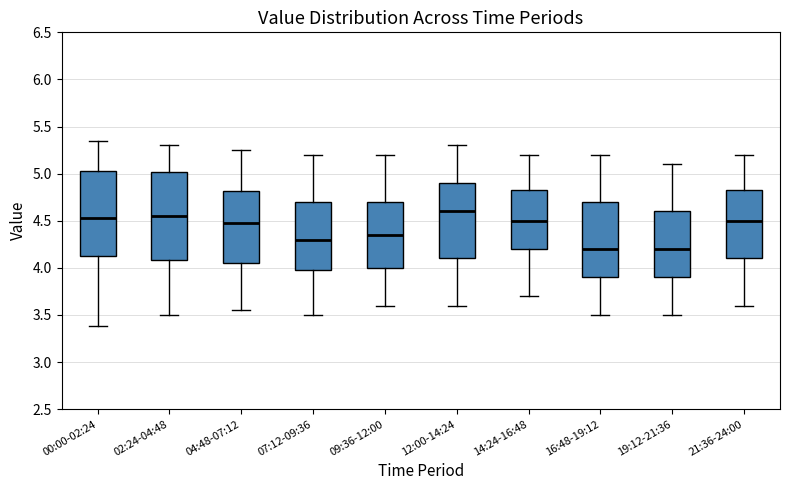

Where does the upper whisker of the box for 12:00-14:24 end on the y-axis? The values are not printed on the chart, so give them approximately, as read against the axis.

5.30